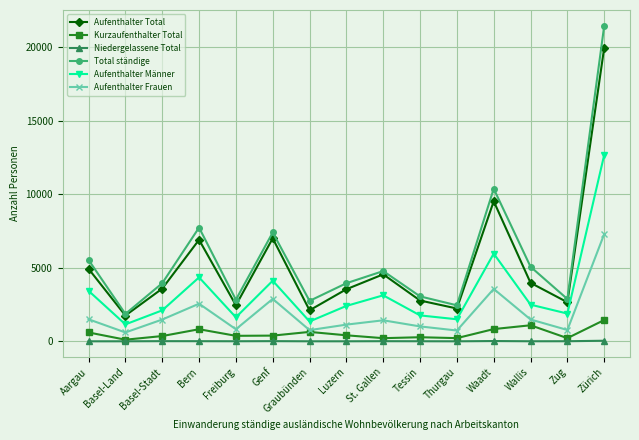

The value of Aufenthalter Frauen at Freiburg is 820. True or false?

True